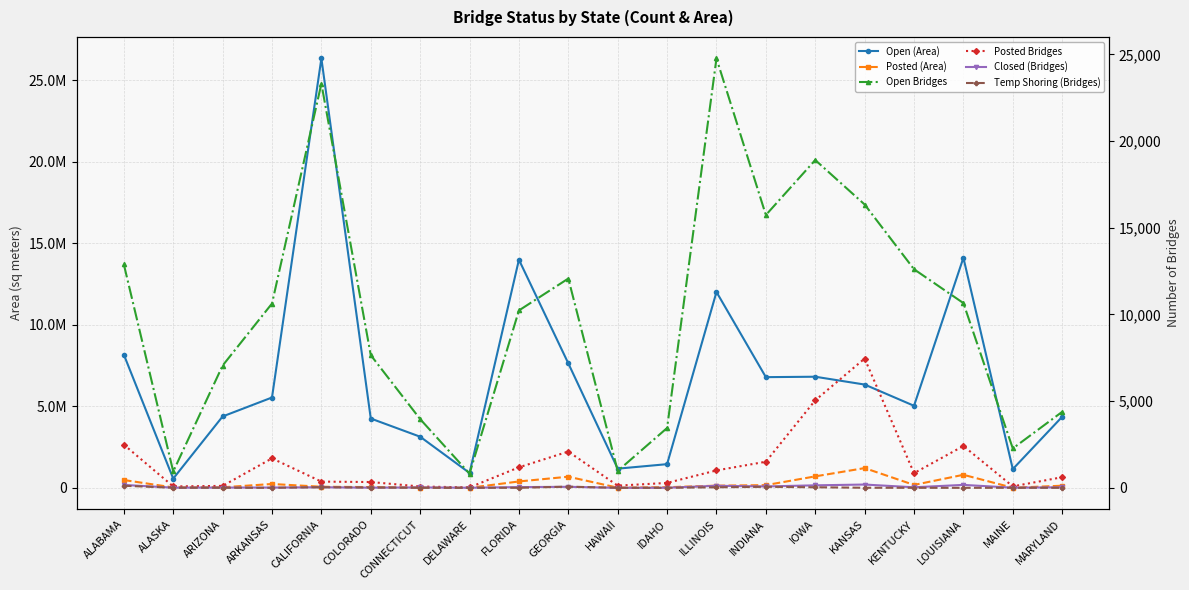

What is the lowest value of the Open Bridges series?

817.0